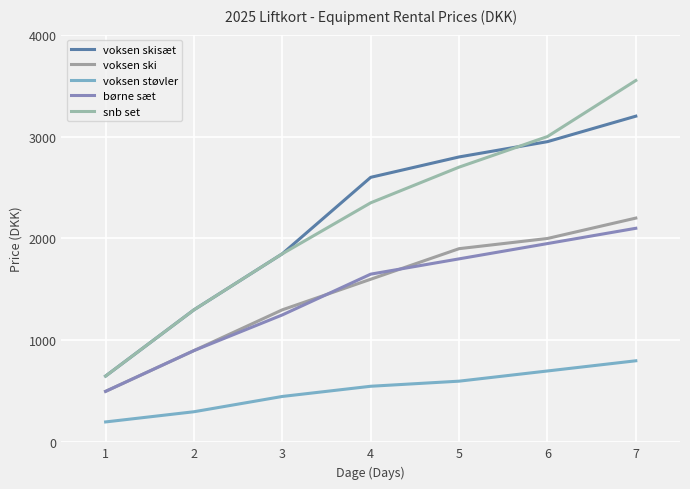

True or false: voksen skisæt and voksen ski intersect in this chart.

False